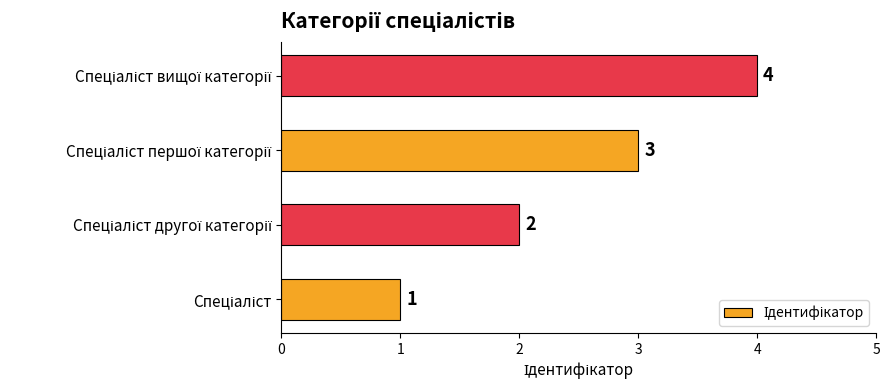

What is the difference between the maximum and second lowest values?

2